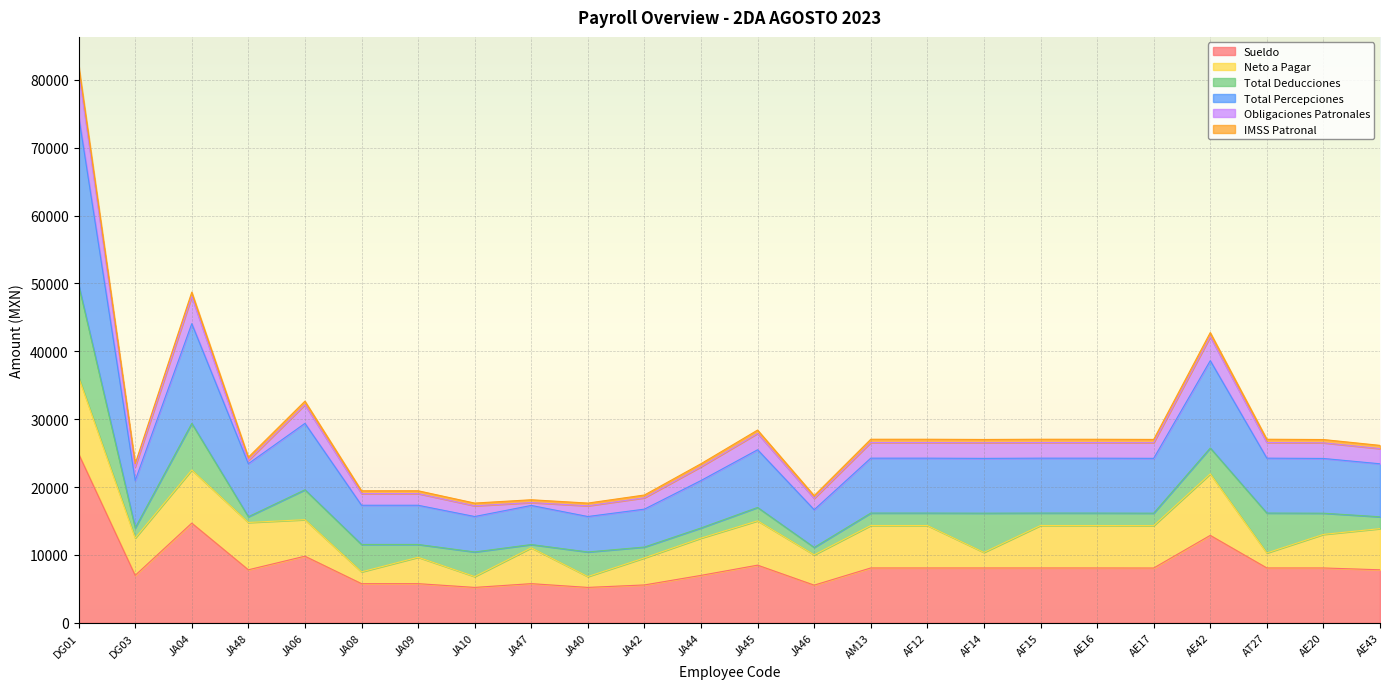

The Total Percepciones series shows 23448.6 at JA48. True or false?

True